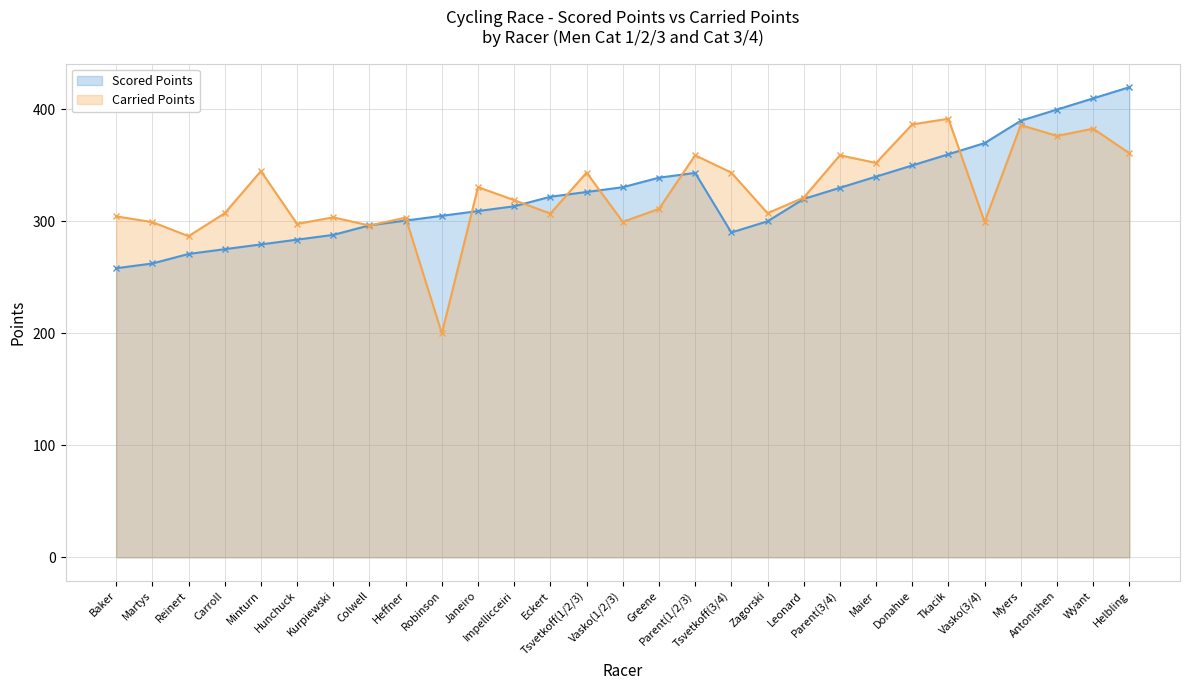

What is the label of the 12th point from the right?

Tsvetkoff(3/4)